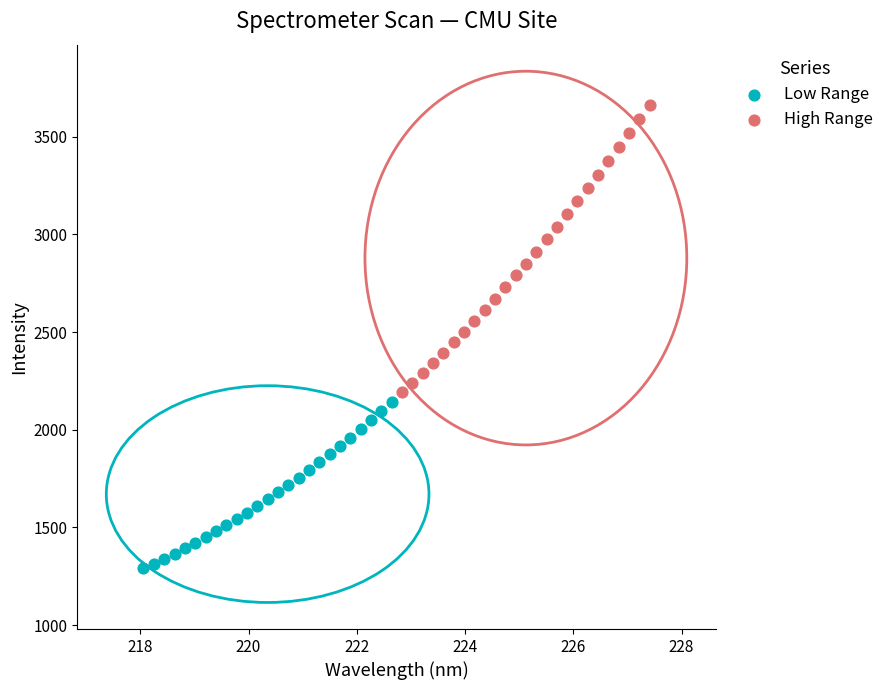

Which series contains the highest Y value?

High Range